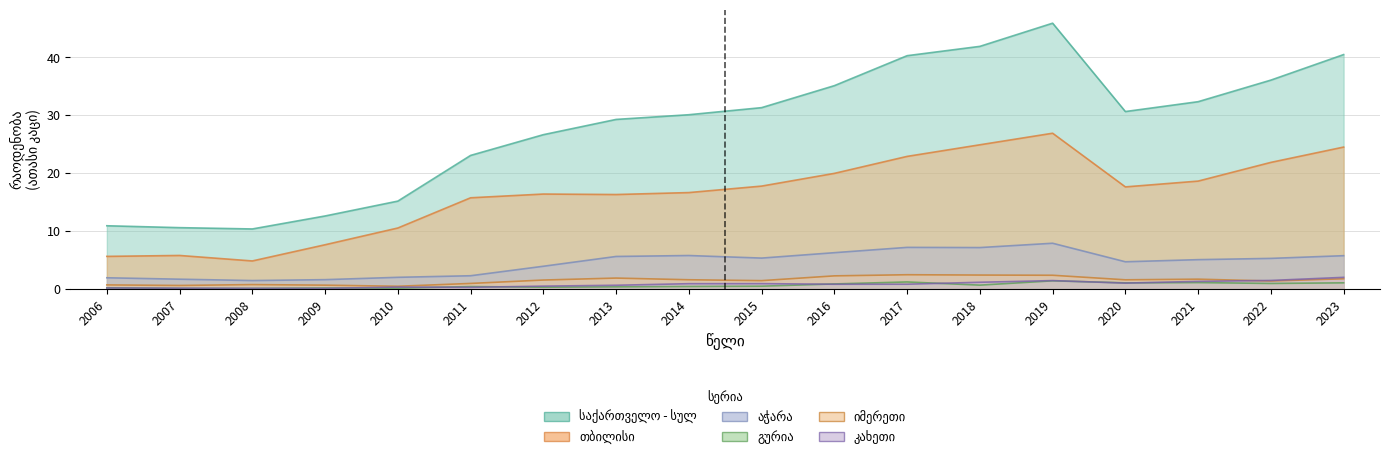

True or false: აჭარა and კახეთი intersect in this chart.

False